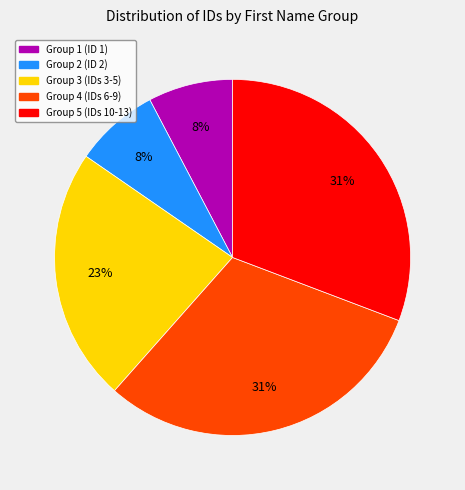

Do Group 3 (IDs 3-5) and Group 2 (ID 2) together represent more than half of the pie?

No